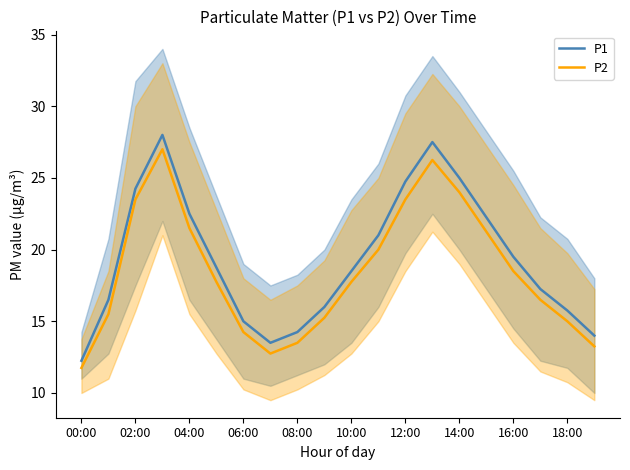

What is the approximate value of P1 at 06:00?

15.0